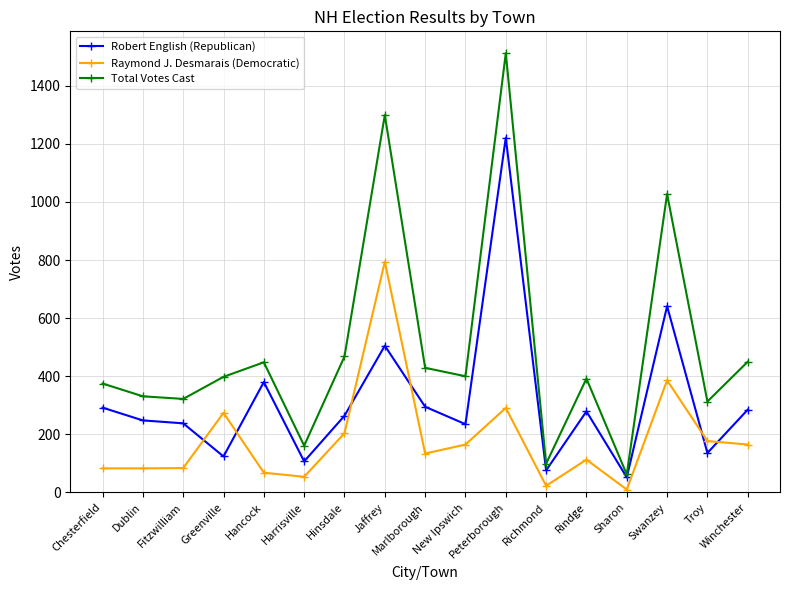

Does the chart have visible grid lines?

Yes